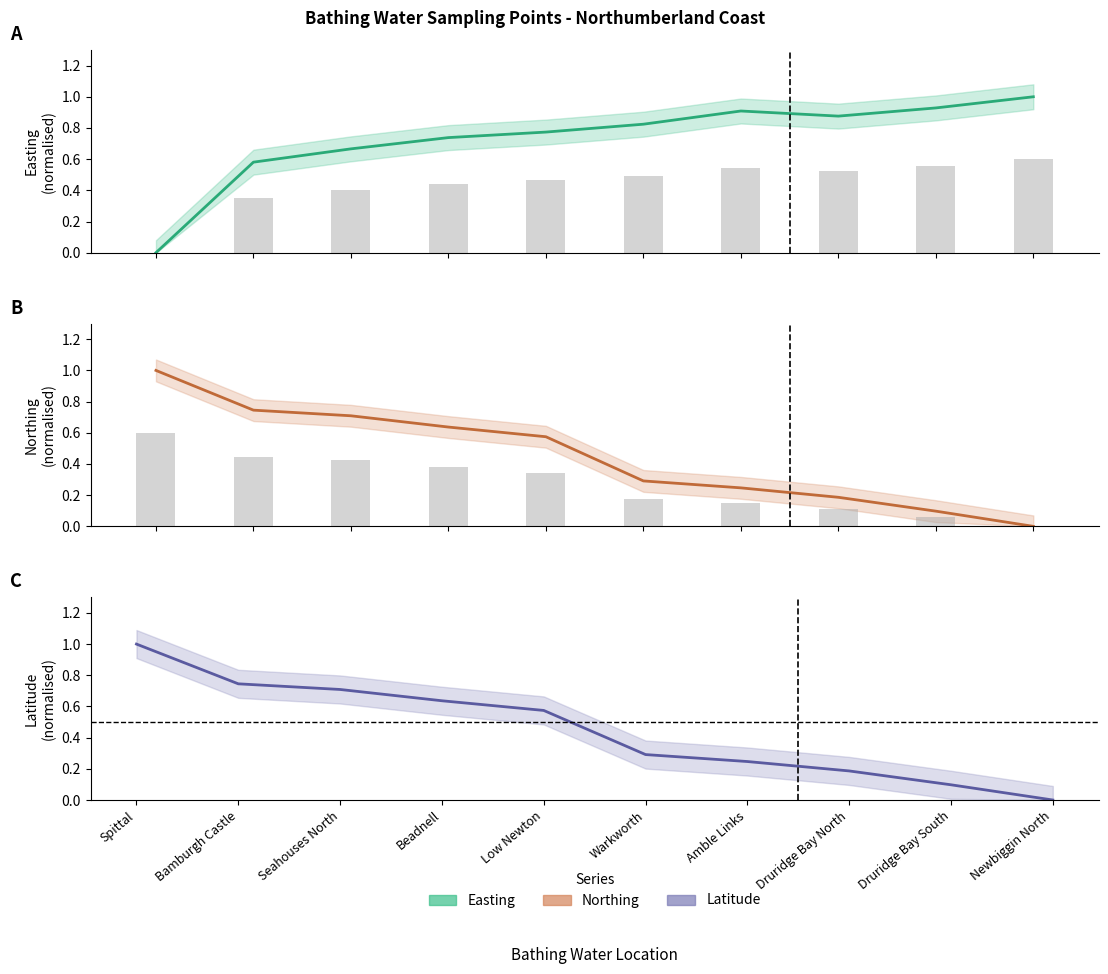

What is the average value of the northing series?

0.4